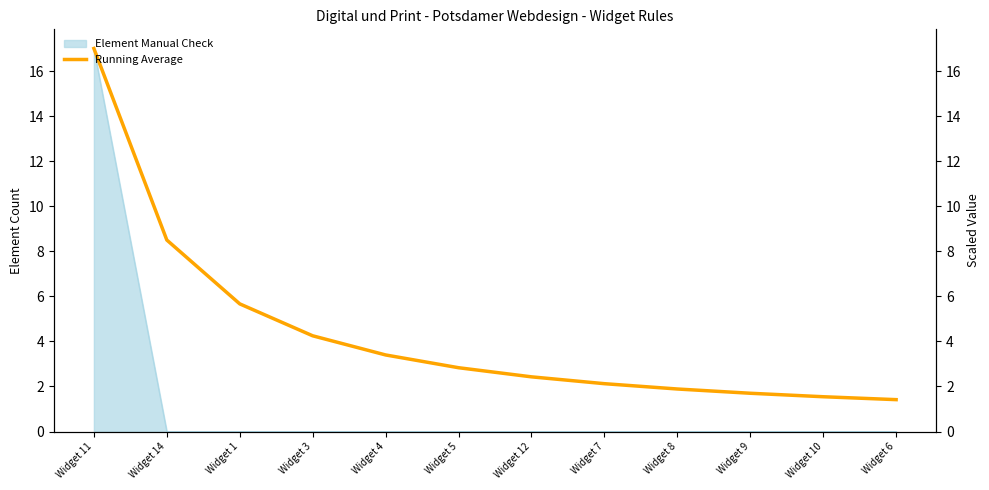

What is the difference between the second highest and second lowest values?

7.0